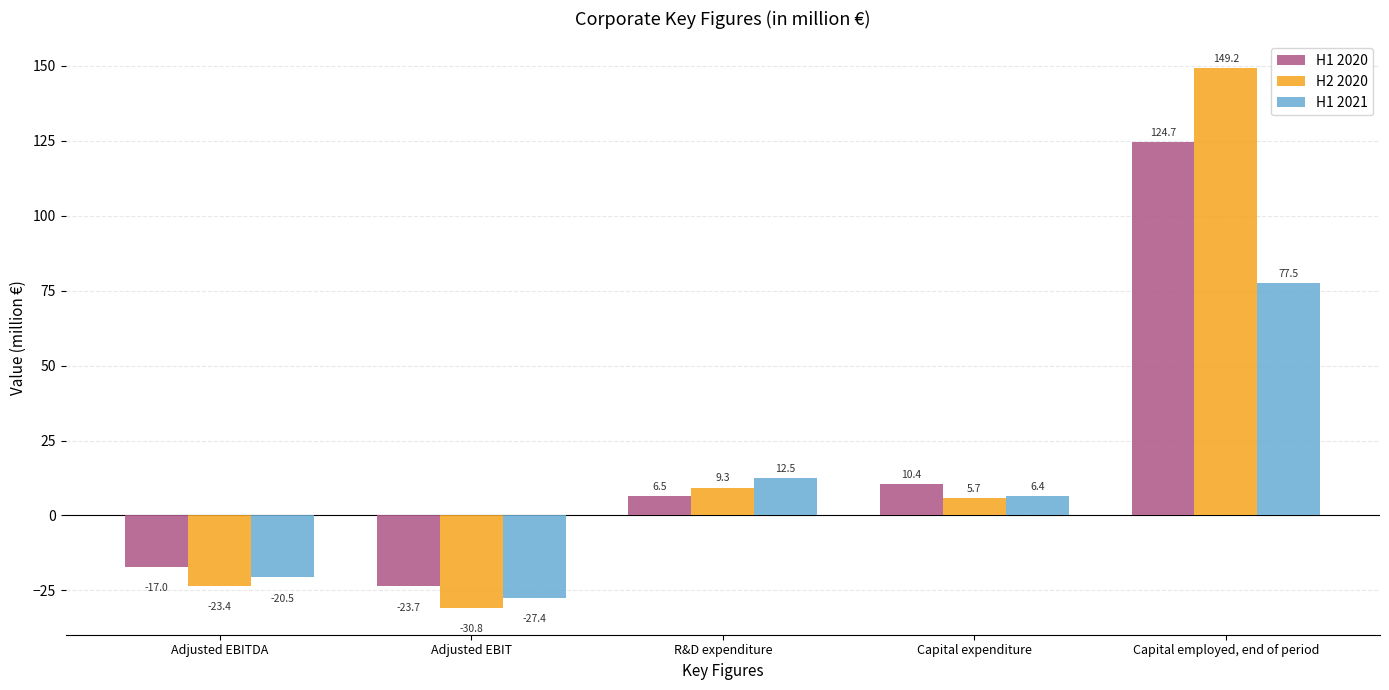

At which category does the chart reach its peak across all series?

Capital employed, end of period